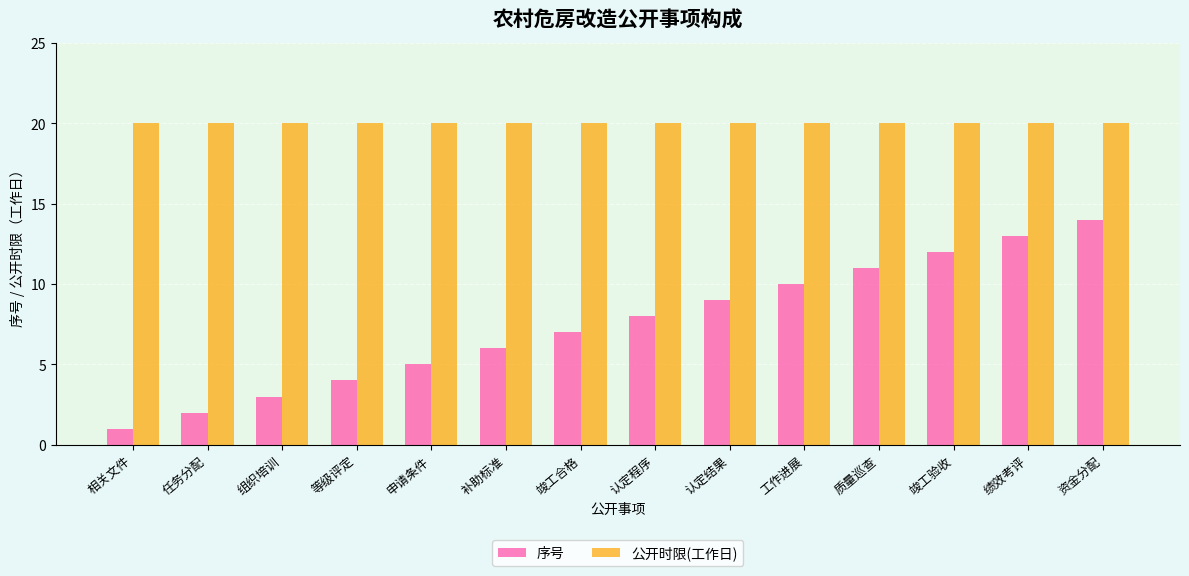

What is the label of the 8th bar from the left?

认定程序